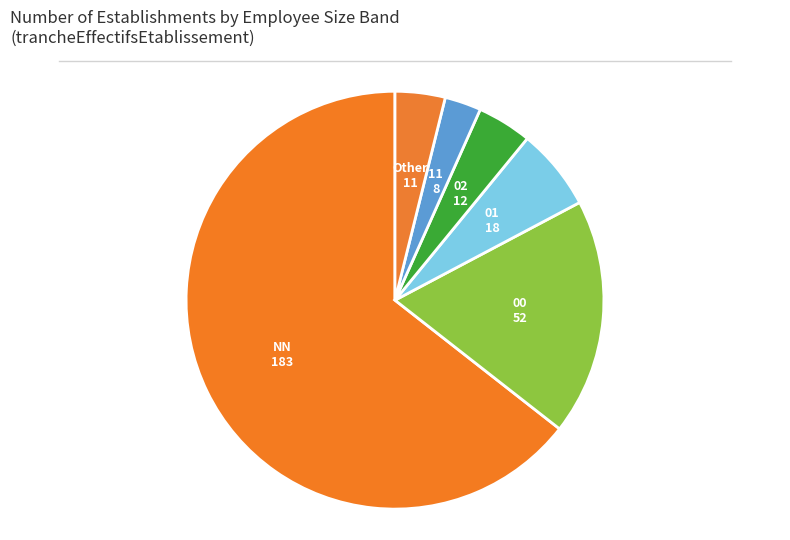

Do Other and NN together represent more than half of the pie?

Yes